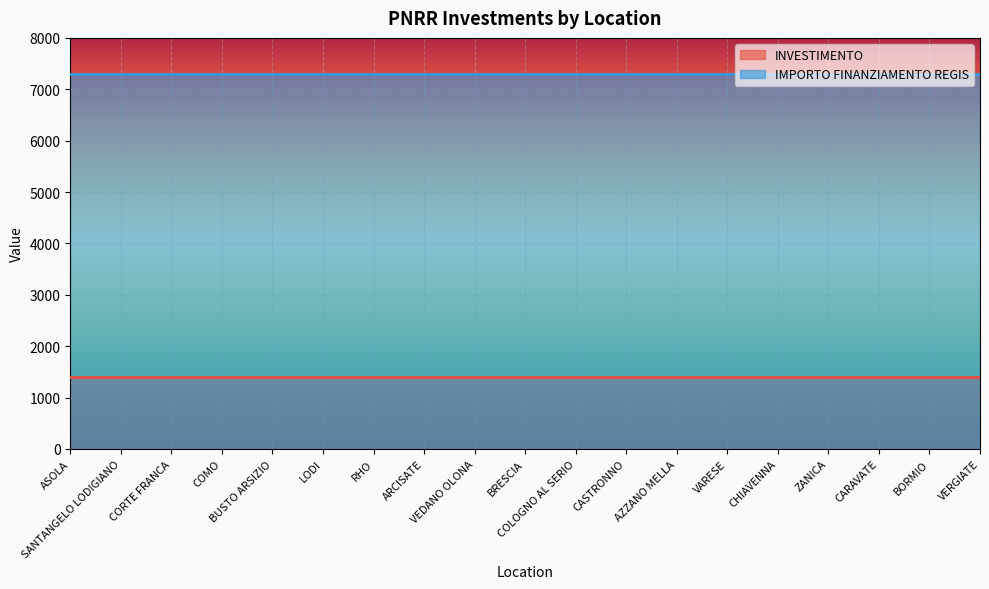

What is the approximate value of INVESTIMENTO at COMO?

1400